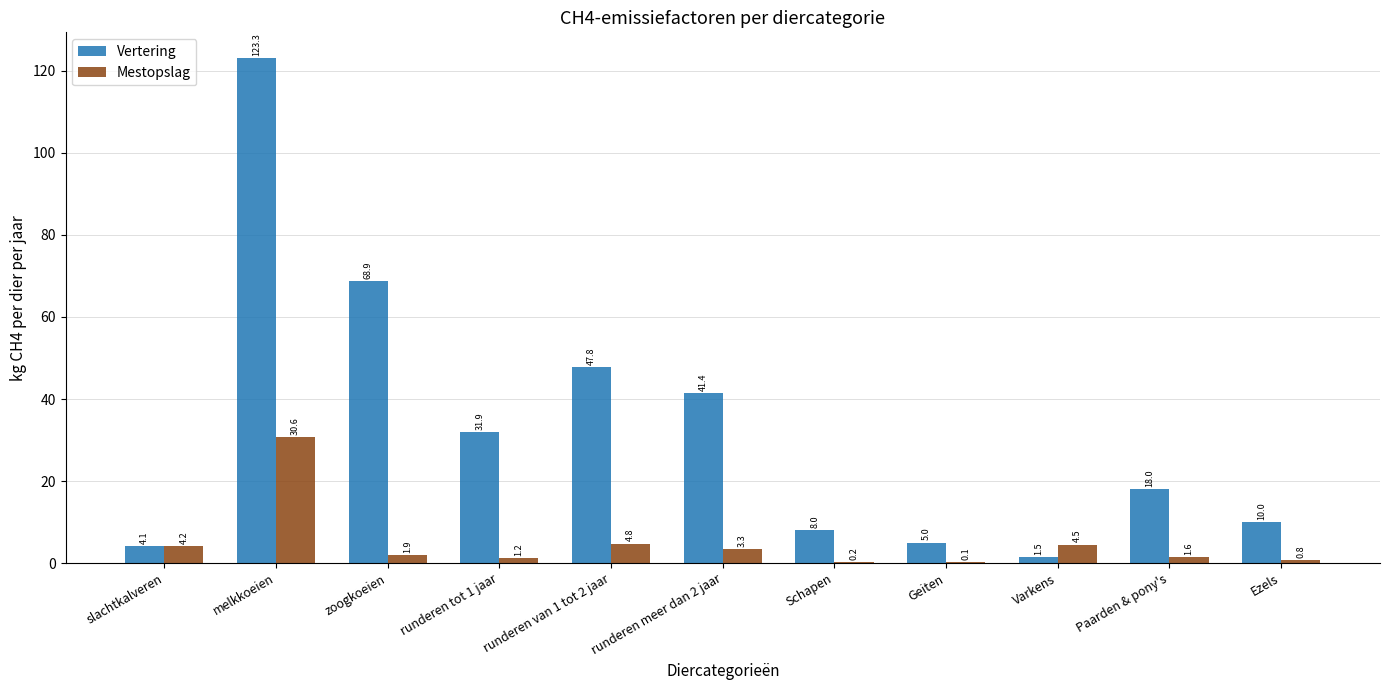

Reading left to right, what are all the values shown in this chart?

Vertering: slachtkalveren=4.1	melkkoeien=123.3	zoogkoeien=68.9	runderen tot 1 jaar=31.9	runderen van 1 tot 2 jaar=47.8	runderen meer dan 2 jaar=41.4	Schapen=8.0	Geiten=5.0	Varkens=1.5	Paarden & pony's=18.0	Ezels=10.0
Mestopslag: slachtkalveren=4.2	melkkoeien=30.6	zoogkoeien=1.9	runderen tot 1 jaar=1.2	runderen van 1 tot 2 jaar=4.8	runderen meer dan 2 jaar=3.3	Schapen=0.2	Geiten=0.1	Varkens=4.5	Paarden & pony's=1.6	Ezels=0.8